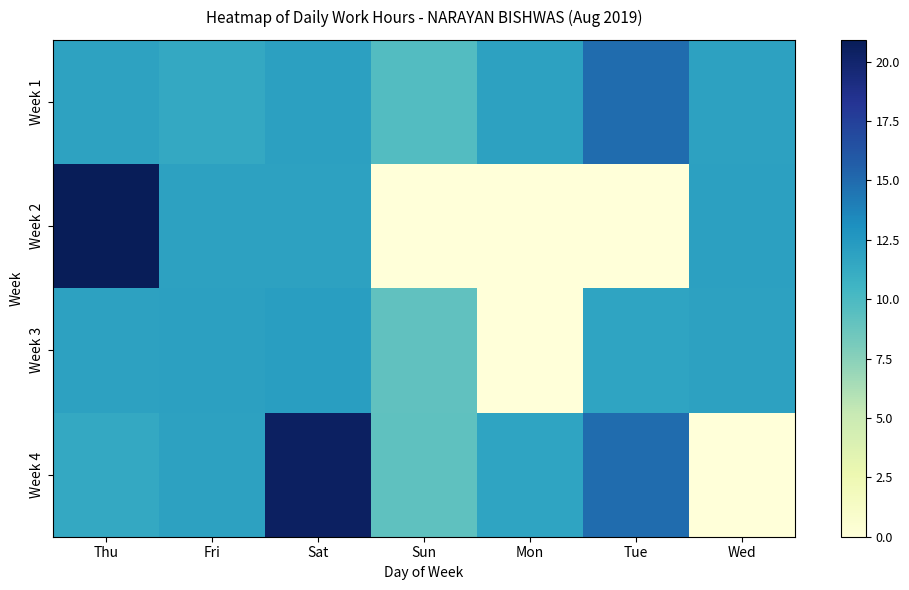

Count the number of data series in this chart.

4